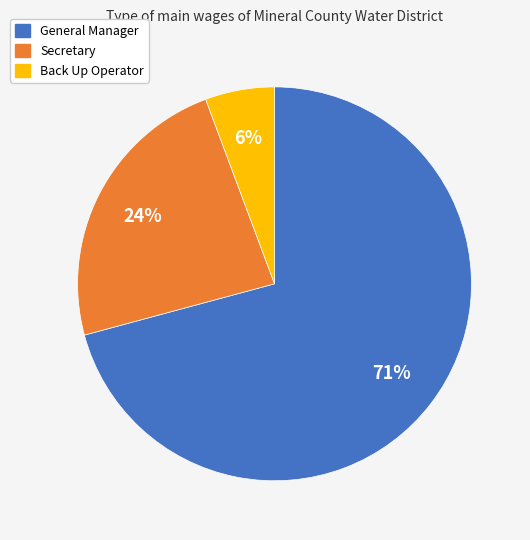

Is there any slice that represents more than half of the pie?

Yes